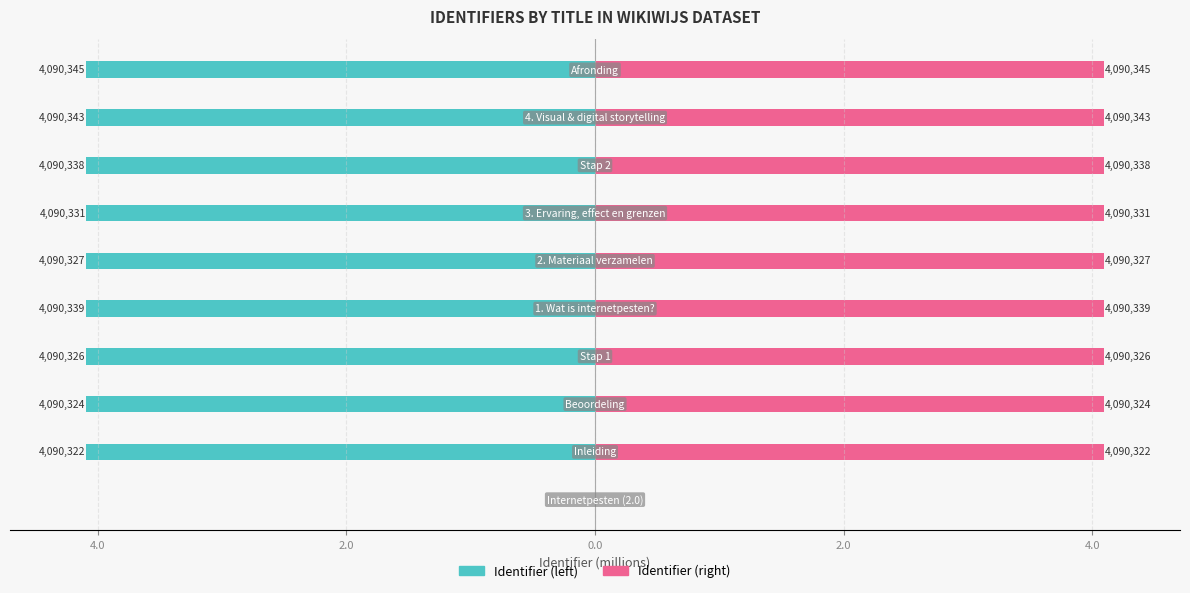

Are the bars horizontal?

Yes